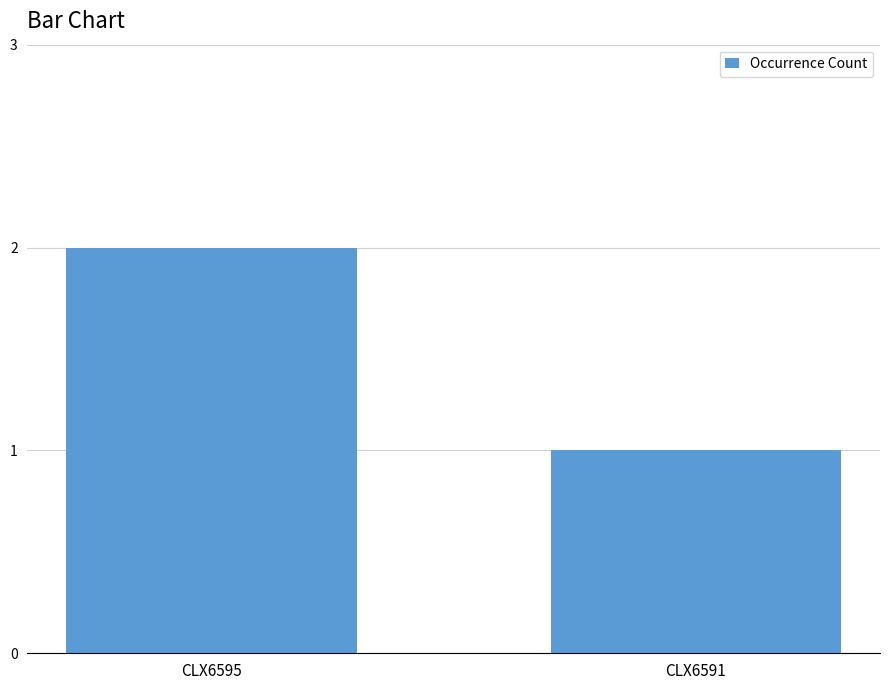

Reading left to right, extract all data points from this chart.

2	1